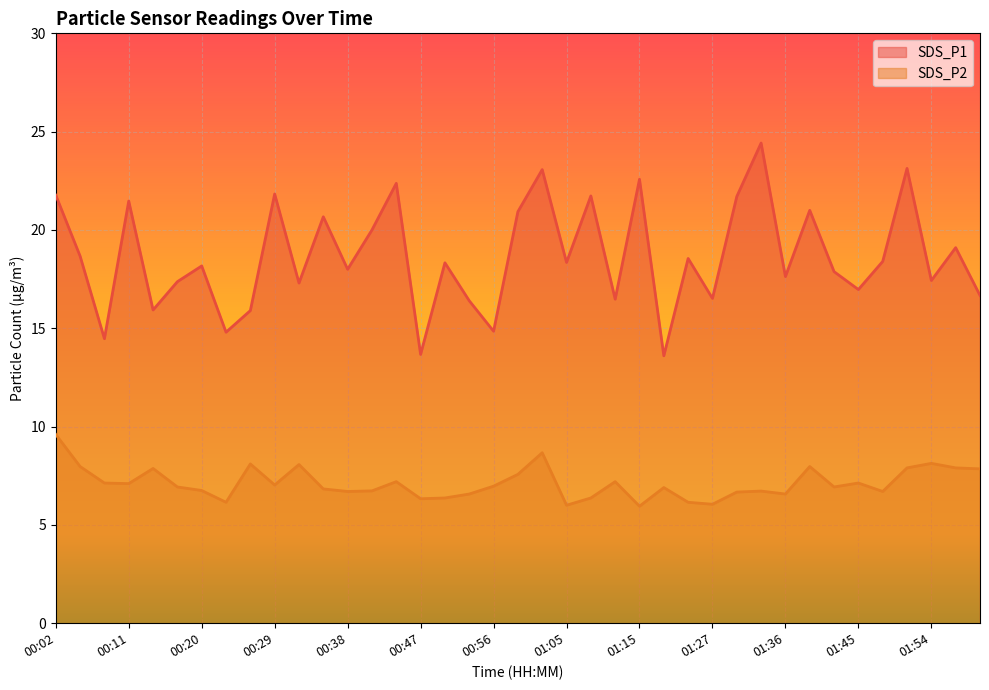

What is the spread (max minus min) of values at 01:51?

15.2